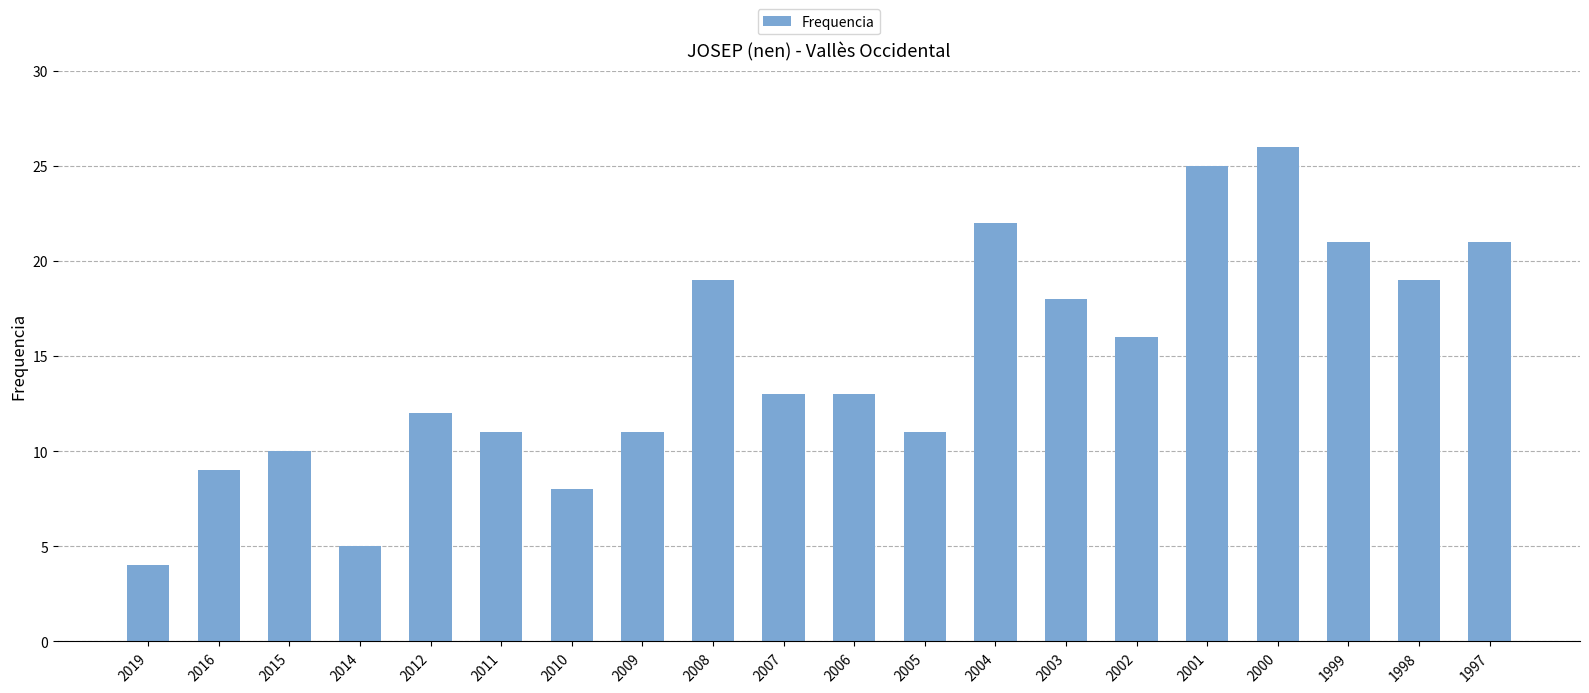

Reading left to right, what are all the values shown in this chart?

4	9	10	5	12	11	8	11	19	13	13	11	22	18	16	25	26	21	19	21